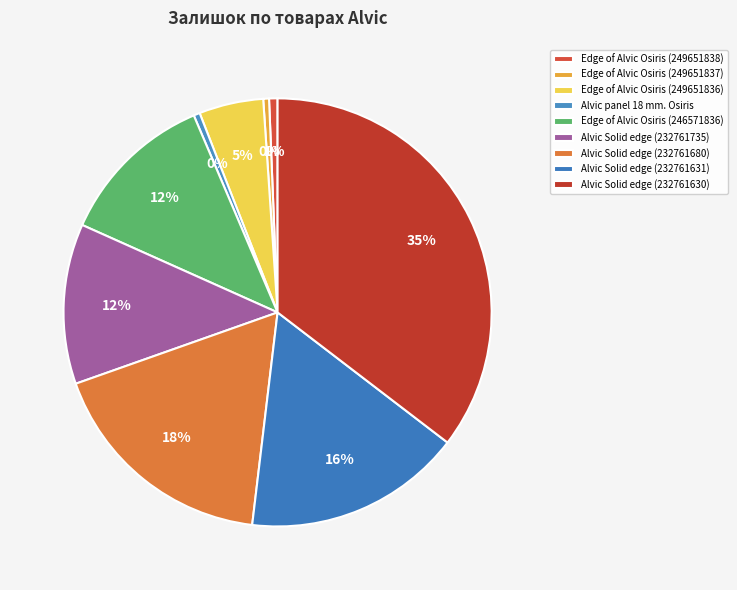

How many segments does this pie chart have?

9